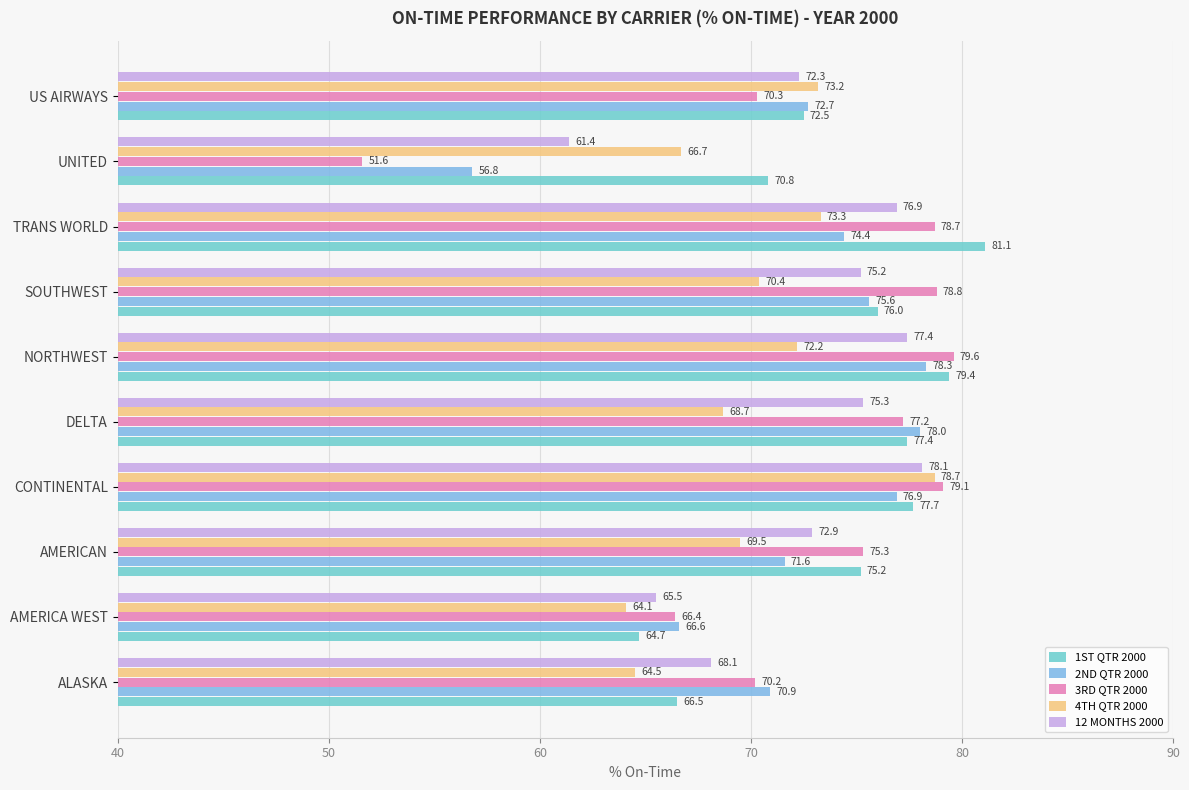

What is the highest value of the 2ND QTR 2000 series?

78.3